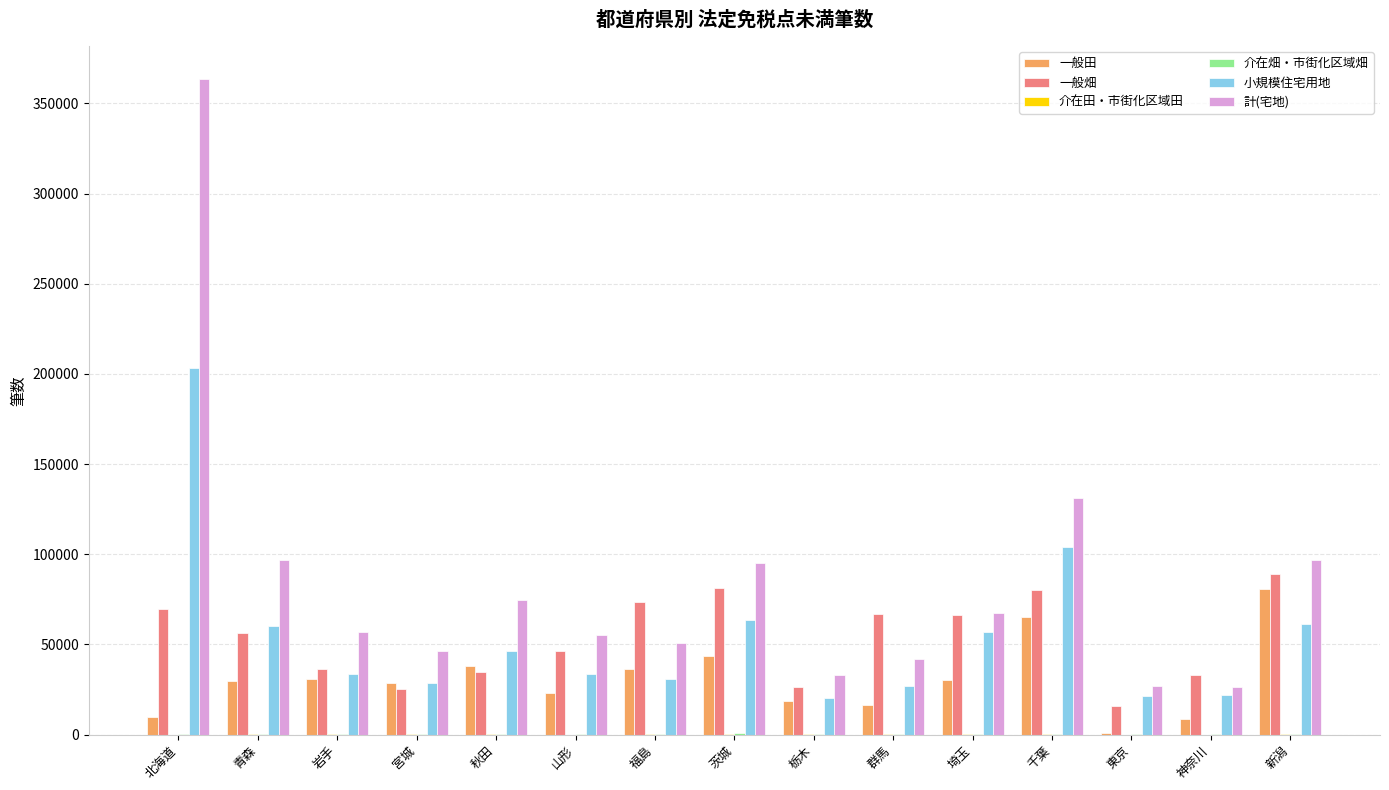

At which category is the sum across all series the highest?

北海道